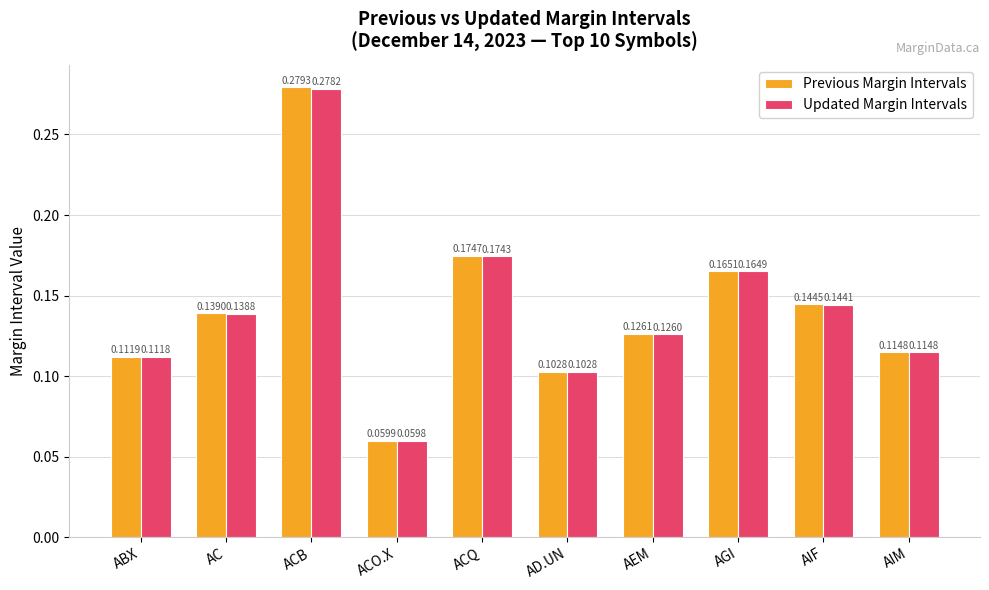

Which series has the largest range (max minus min)?

Previous Margin Intervals